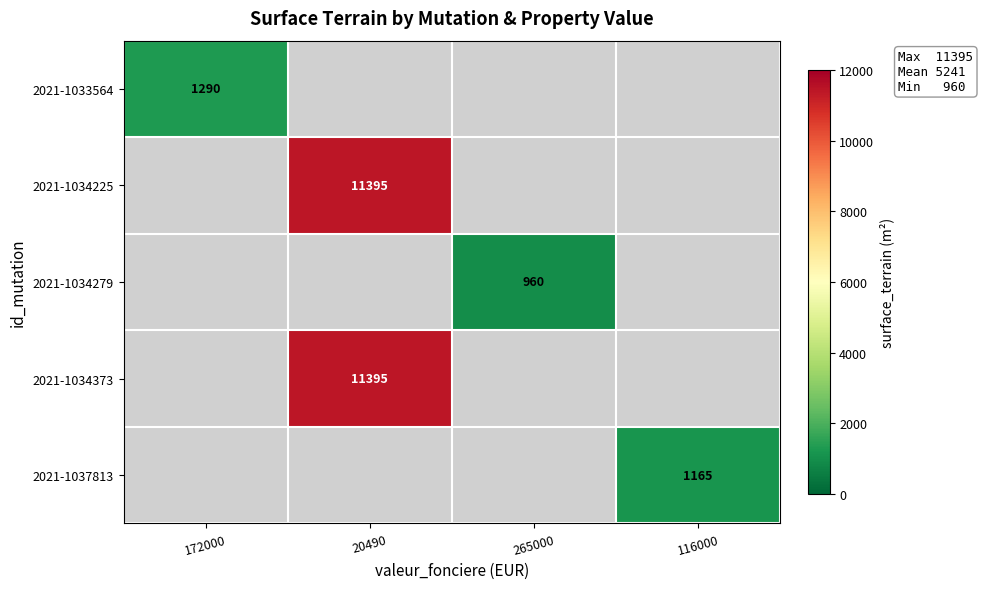

What is the minimum value shown in the chart?

960.0